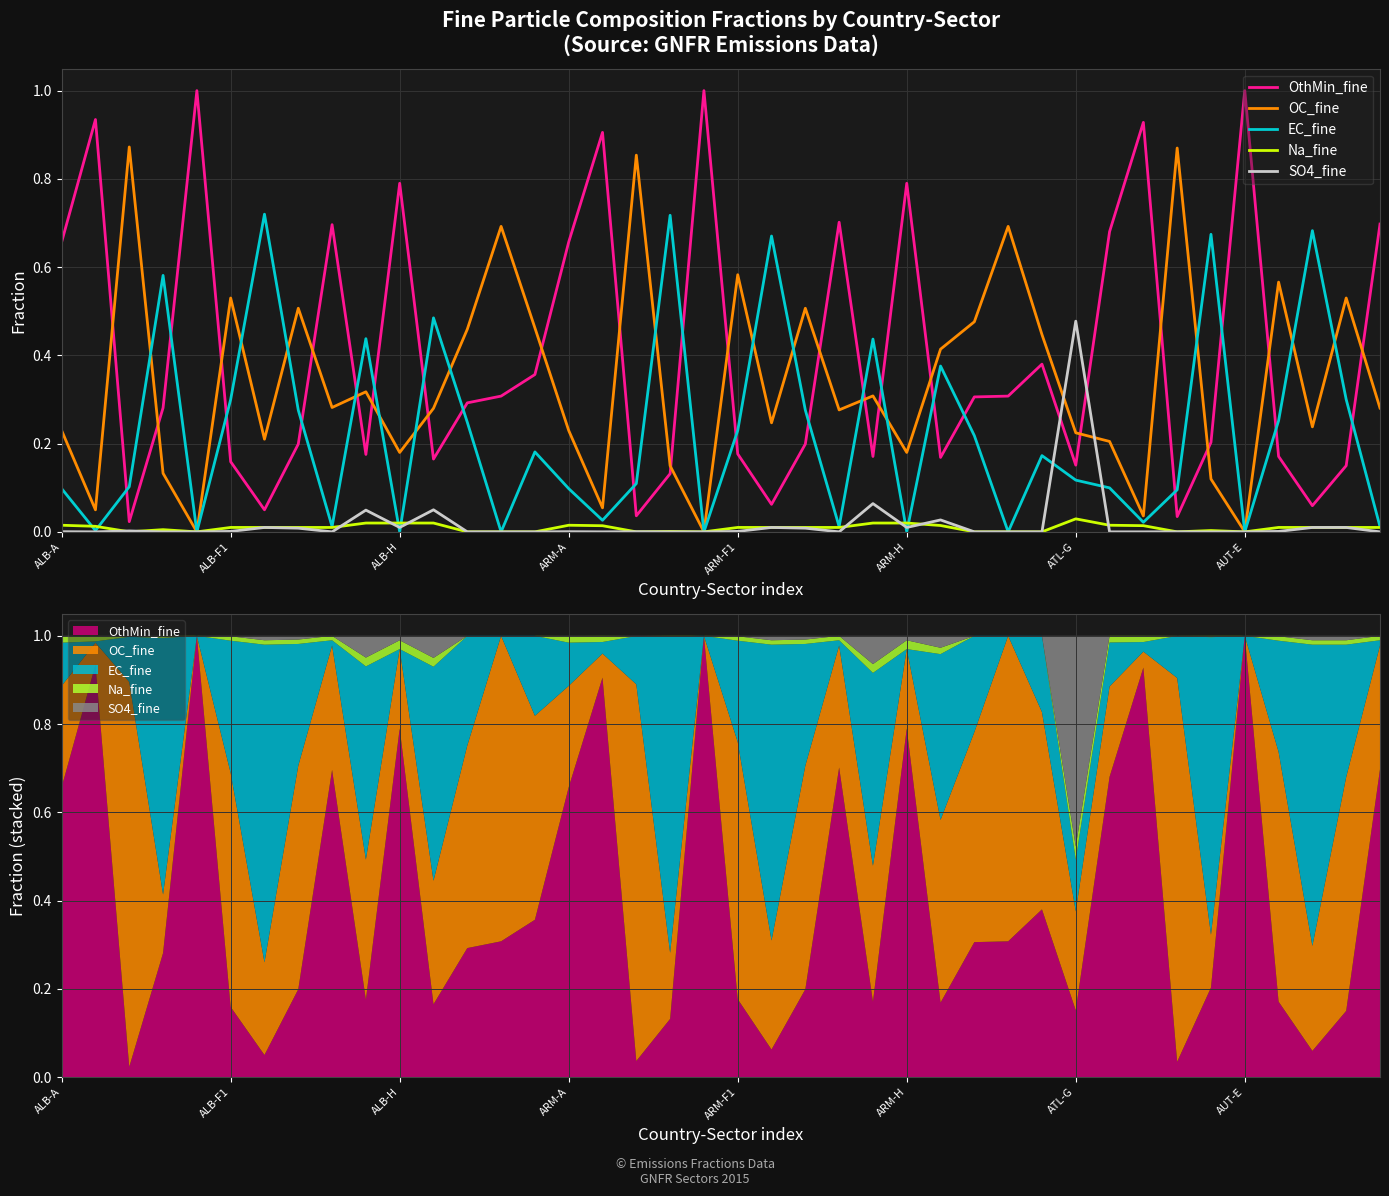

What is the difference between the maximum and second lowest values in the SO4_fine series?

0.5